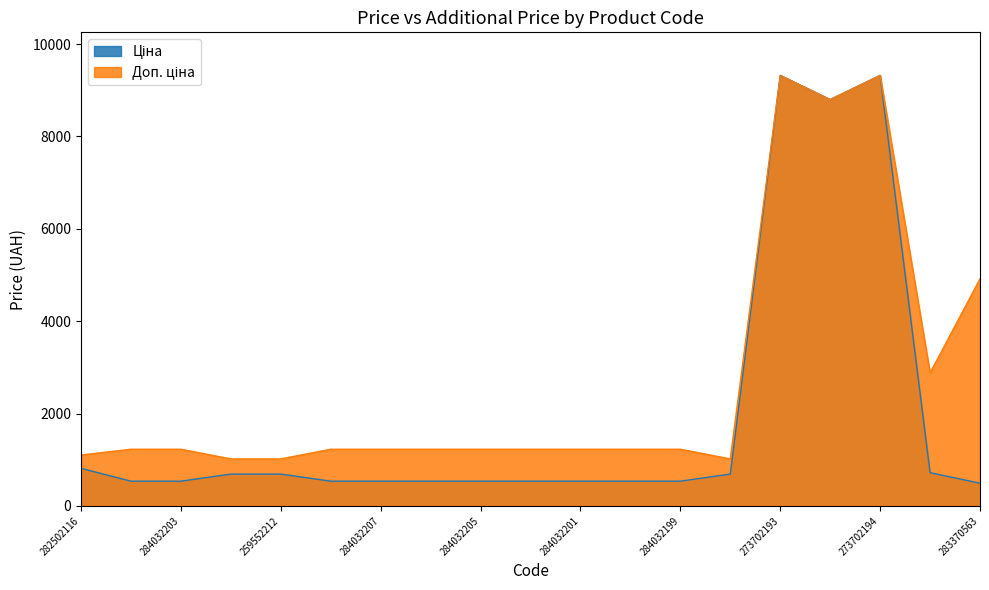

Rank the categories by Доп. ціна value from highest to lowest.

273702193, 273702194, 248922198, 283370563, 283280563, 284032204, 284032203, 284032208, 284032207, 284032206, 284032205, 284032202, 284032201, 284032200, 284032199, 282502116, 259552213, 259552212, 259552189